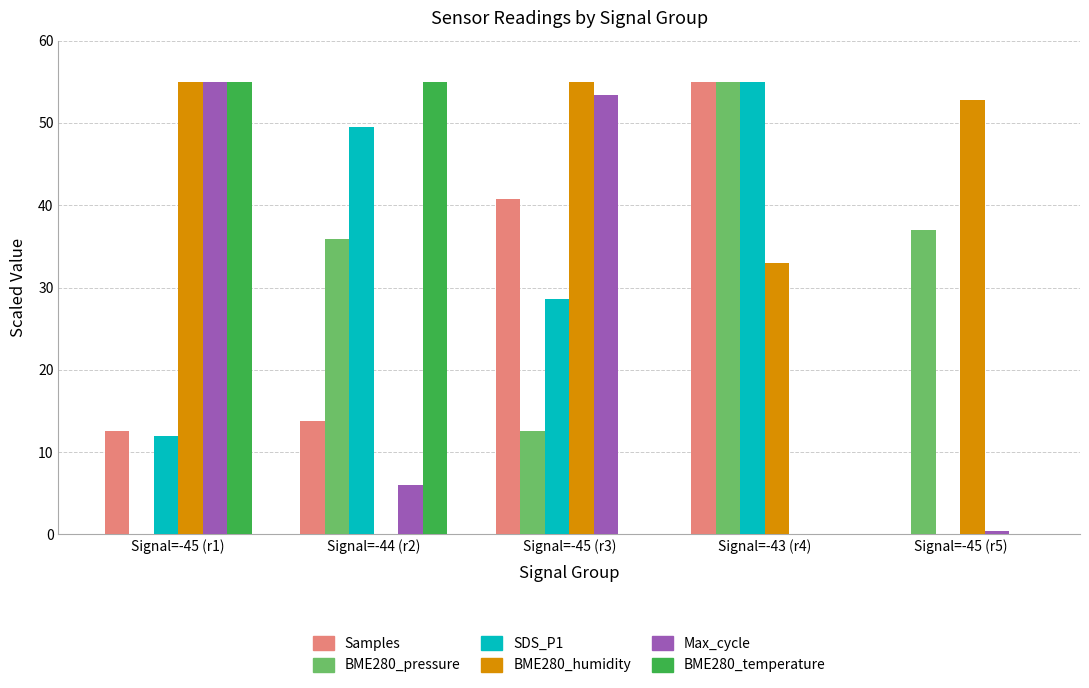

The value of Max_cycle at Signal=-44 (r2) is 1.7. True or false?

False